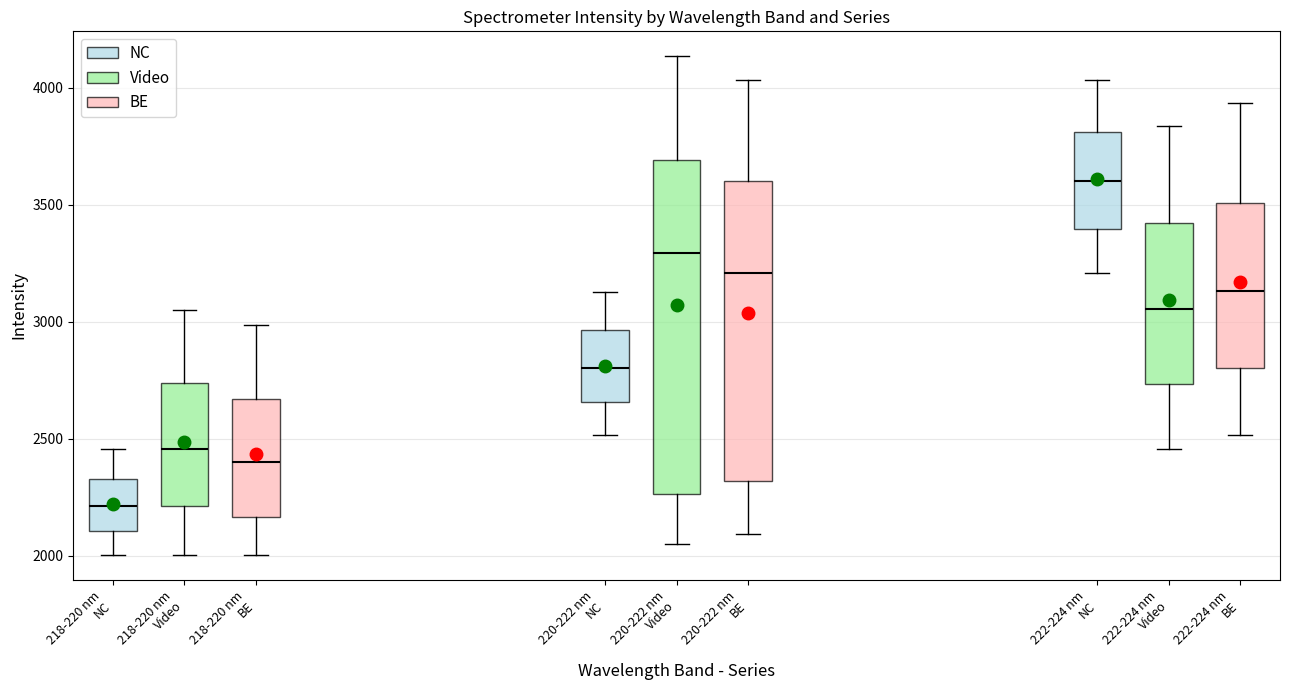

Which box's median line is the lowest?

218-220 nm NC